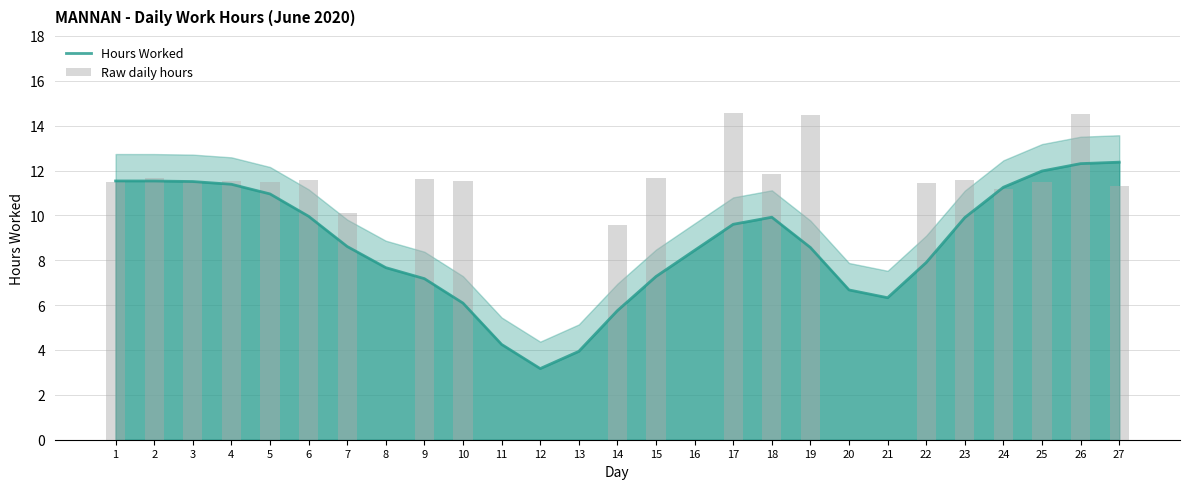

Are the bars horizontal?

No